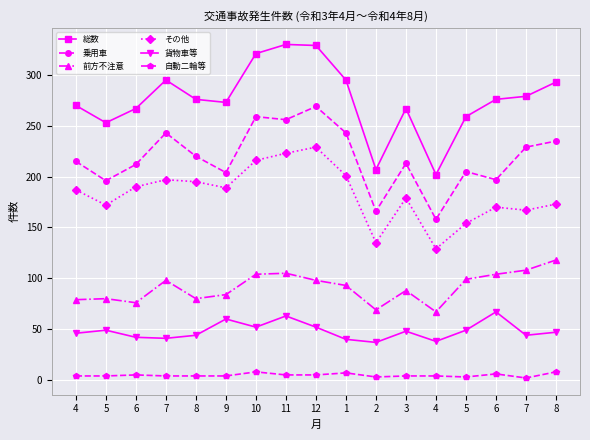

How many values in the 前方不注意 series are below 93?

8